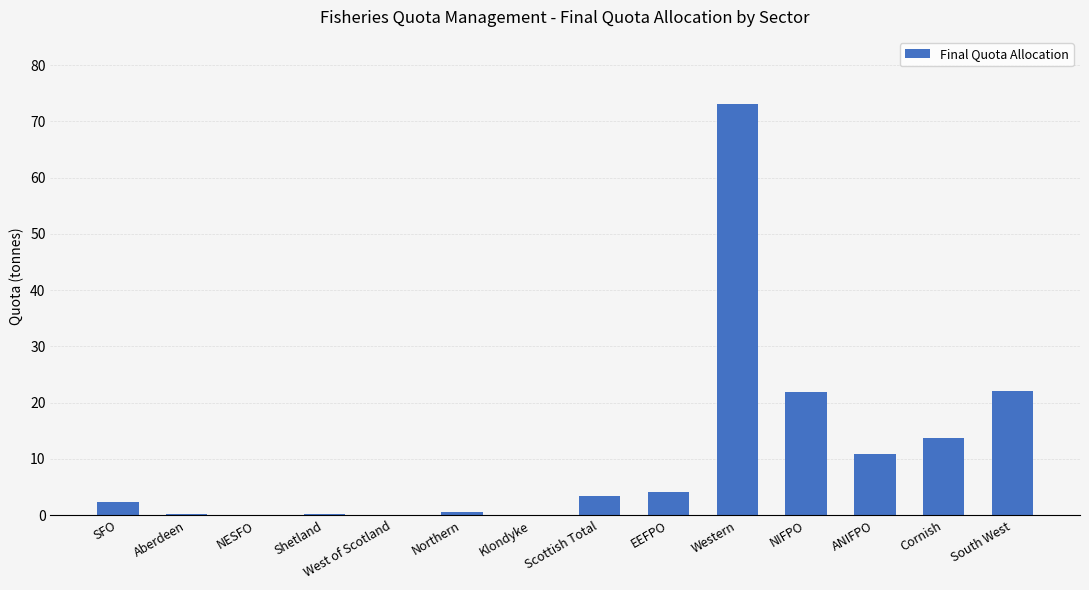

The chart shows a value of 21.8 at NIFPO. True or false?

True